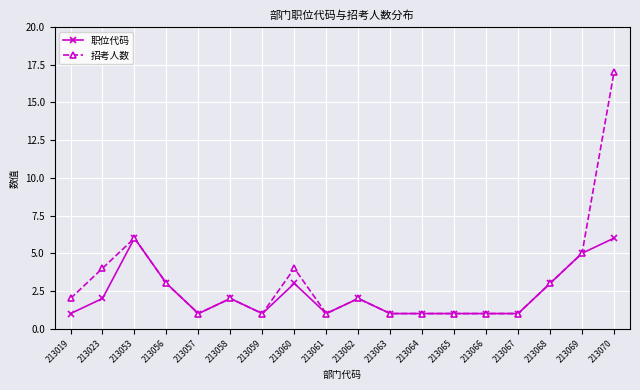

Which series has the widest spread of values?

招考人数